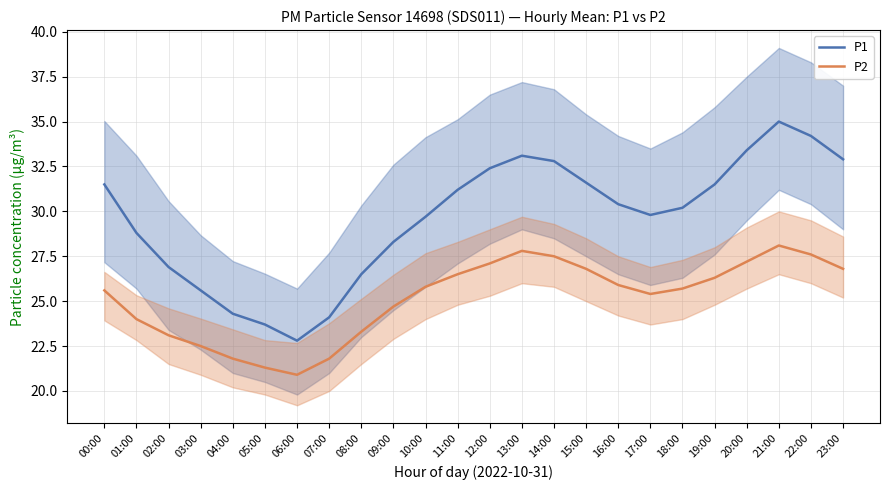

What is the difference between the highest and lowest values at 19:00?

5.2